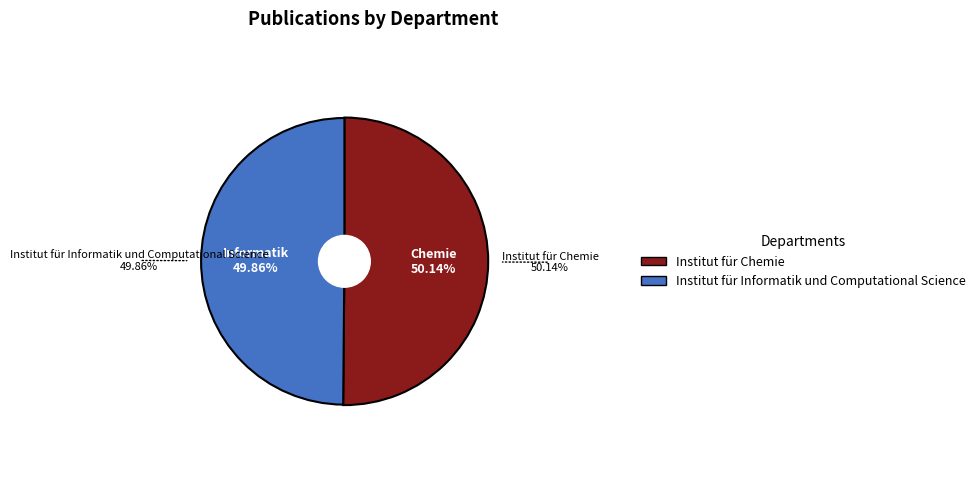

The Institut für Informatik und Computational Science slice represents 50% of the pie. True or false?

True